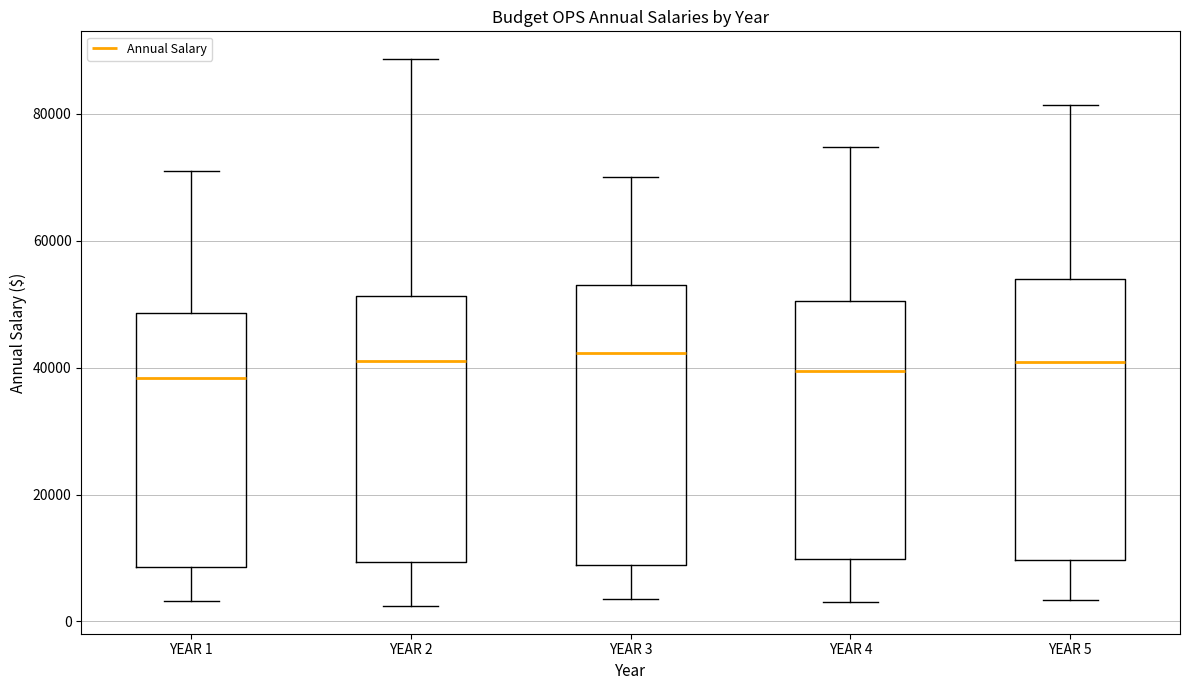

Where does the lower whisker of the box for YEAR 3 end on the y-axis? The values are not printed on the chart, so give them approximately, as read against the axis.

4000